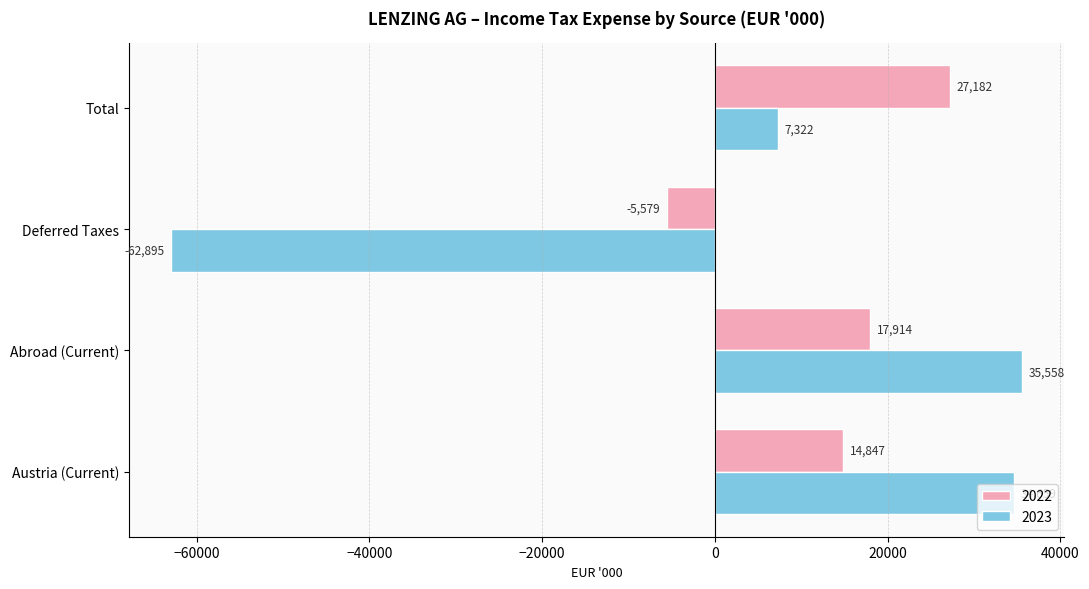

At Abroad (Current), list the series in order from largest to smallest.

2023, 2022